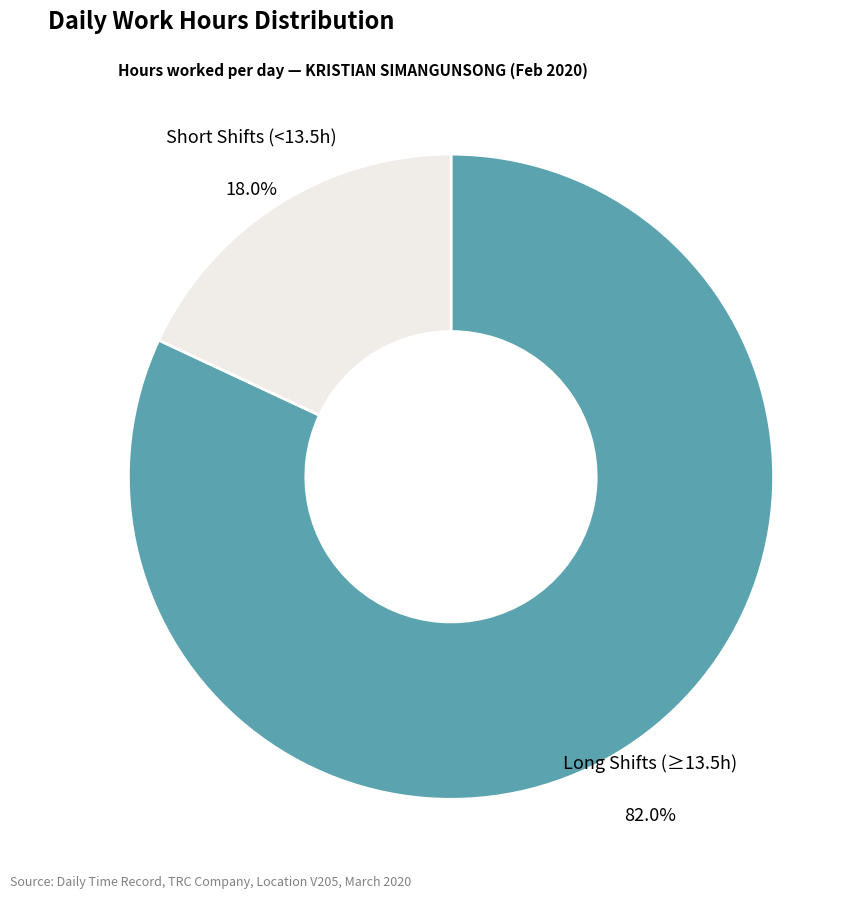

What percentage do Short Shifts (<13.5h) and Long Shifts (≥13.5h) together represent?

100.0%